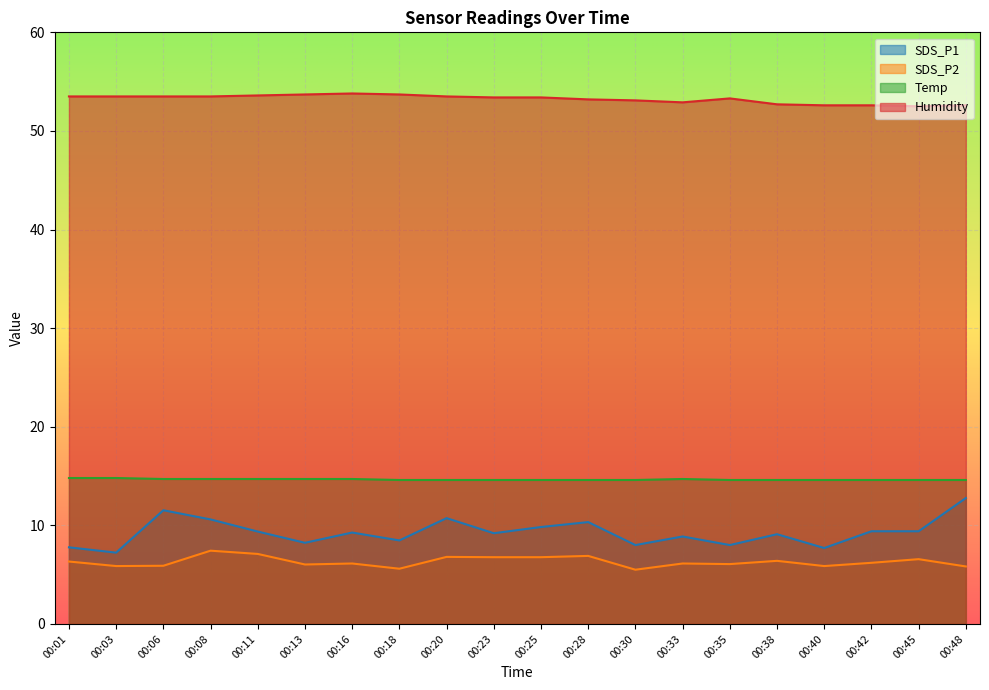

At 00:23, list the series in order from largest to smallest.

Humidity, Temp, SDS_P1, SDS_P2